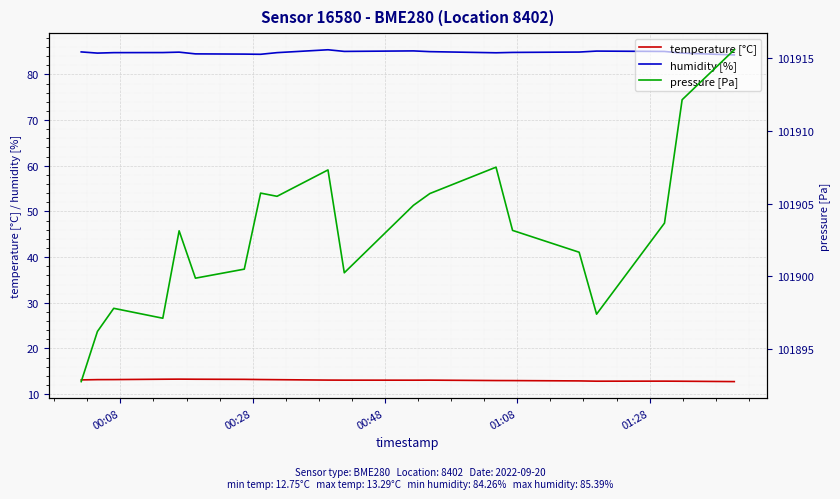

What is the minimum value for temperature [°C]?

12.8